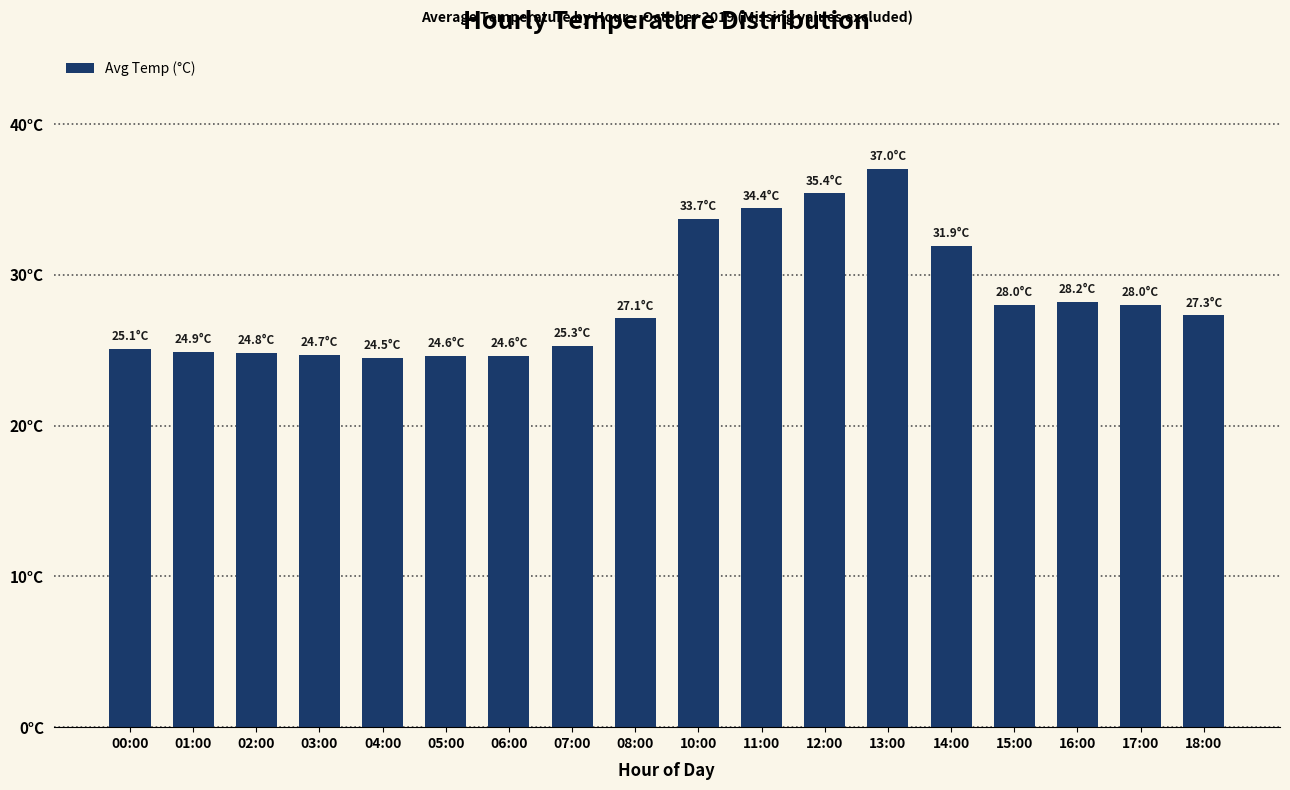

What is the smallest value displayed?

24.5